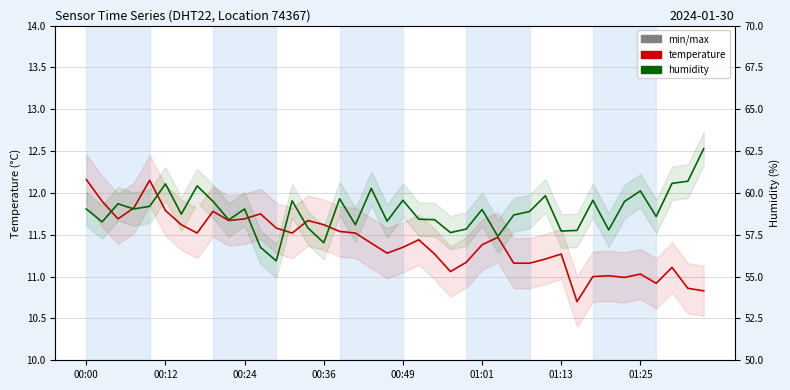

What is the difference between the highest and lowest values at 00:12?

48.8